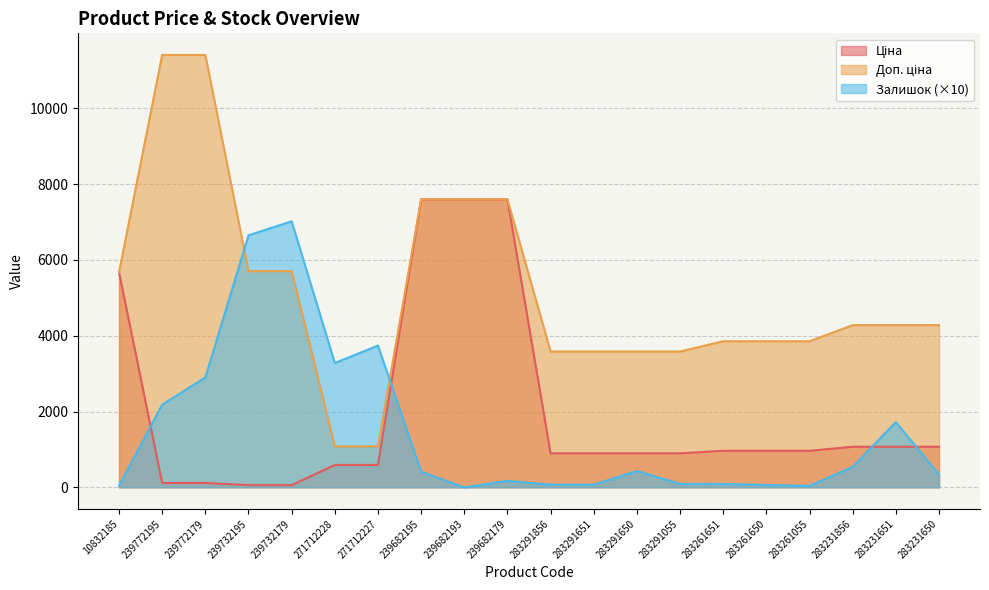

What is the highest value of the Залишок series?

7020.0